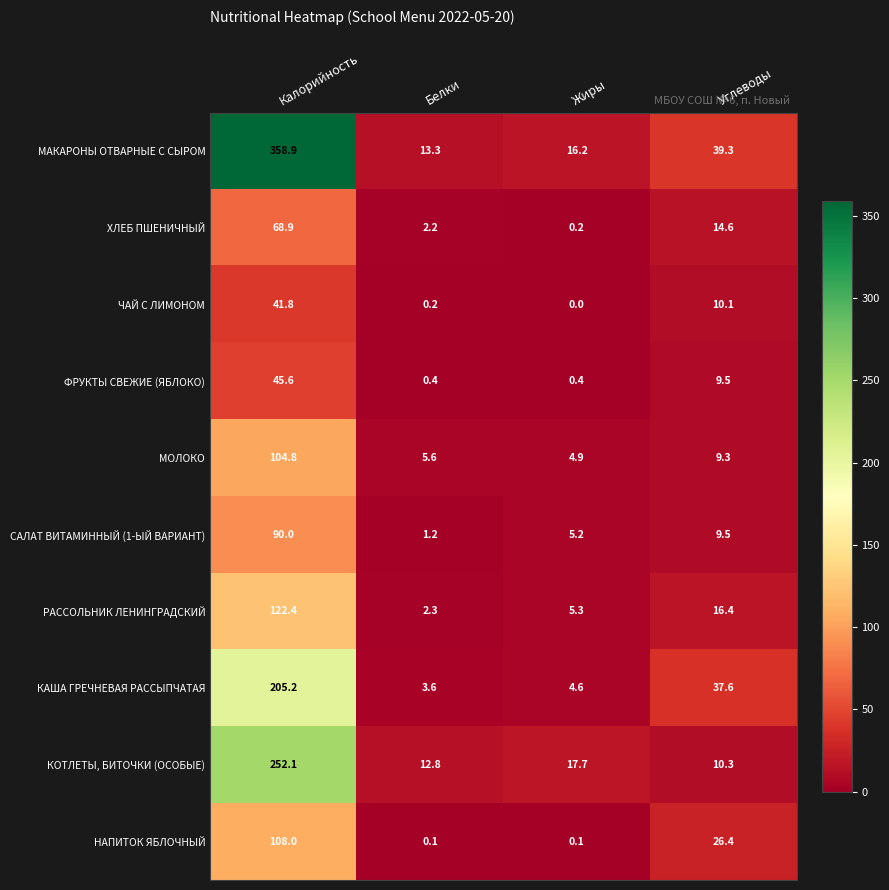

What value does the ХЛЕБ ПШЕНИЧНЫЙ series have at Белки?

2.2